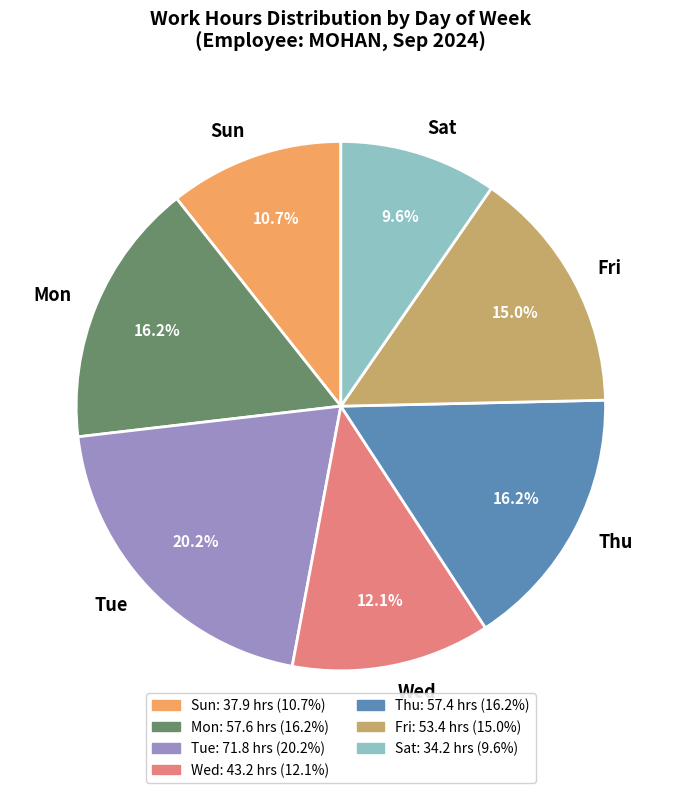

Between Mon and Tue, which is larger?

Tue